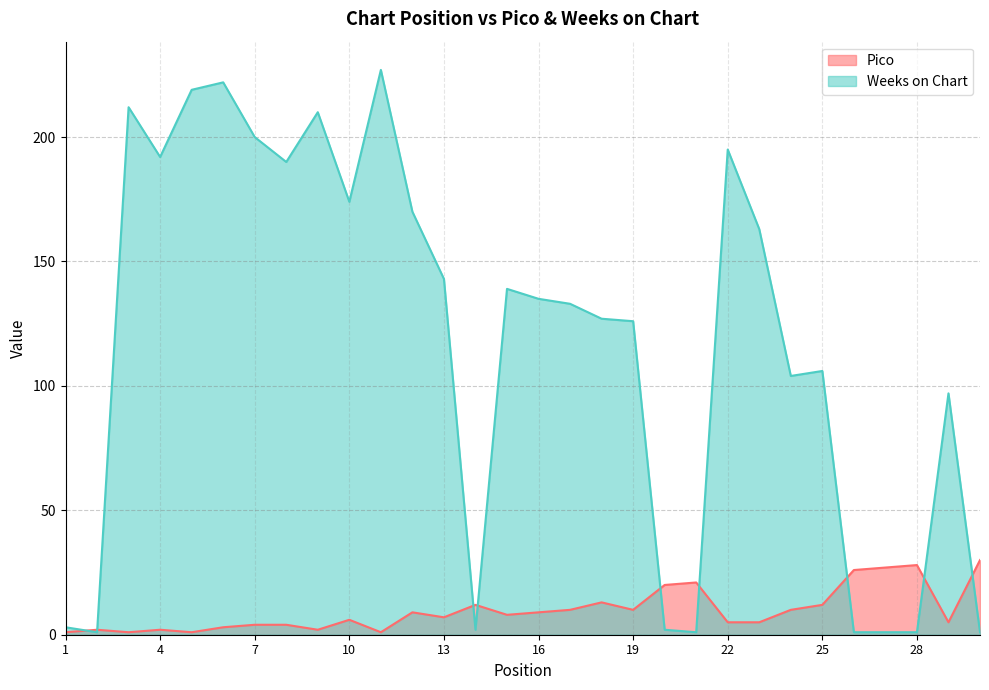

Read the Weeks on Chart value at 23.

163